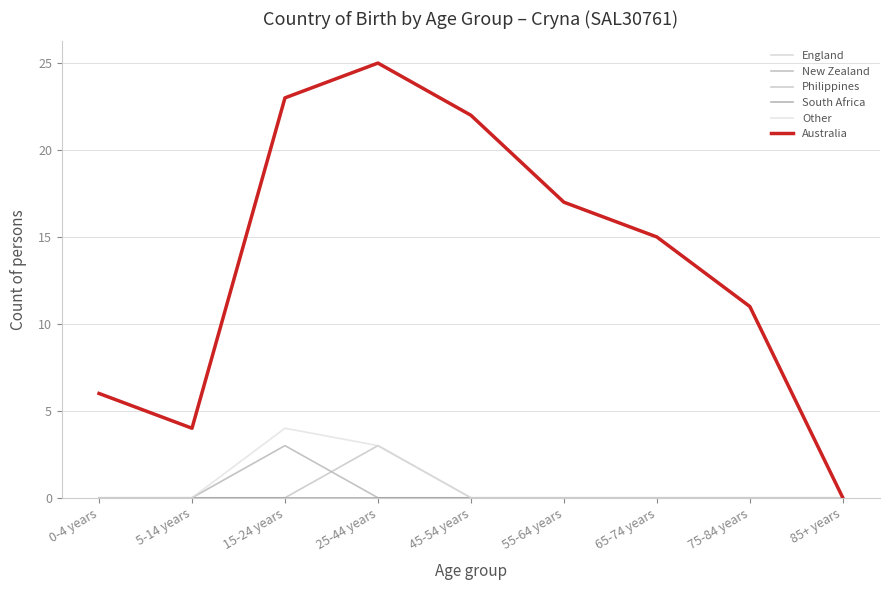

At 55-64 years, list the series in order from smallest to largest.

England, New Zealand, Philippines, South Africa, Other, Australia